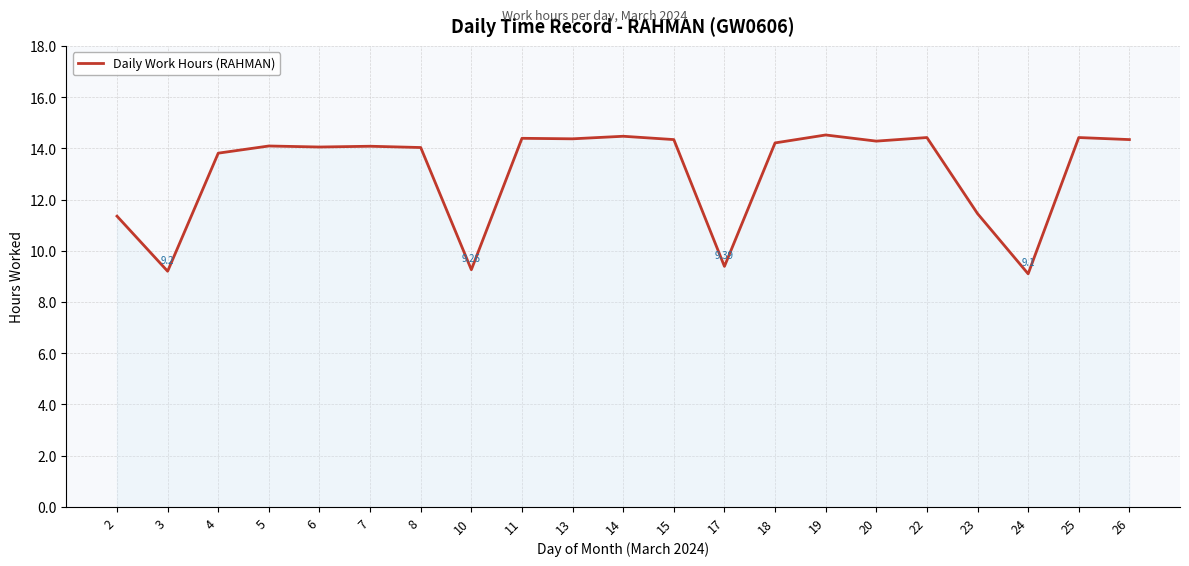

What is the ratio of the value at 10 to the value at 8?

0.7